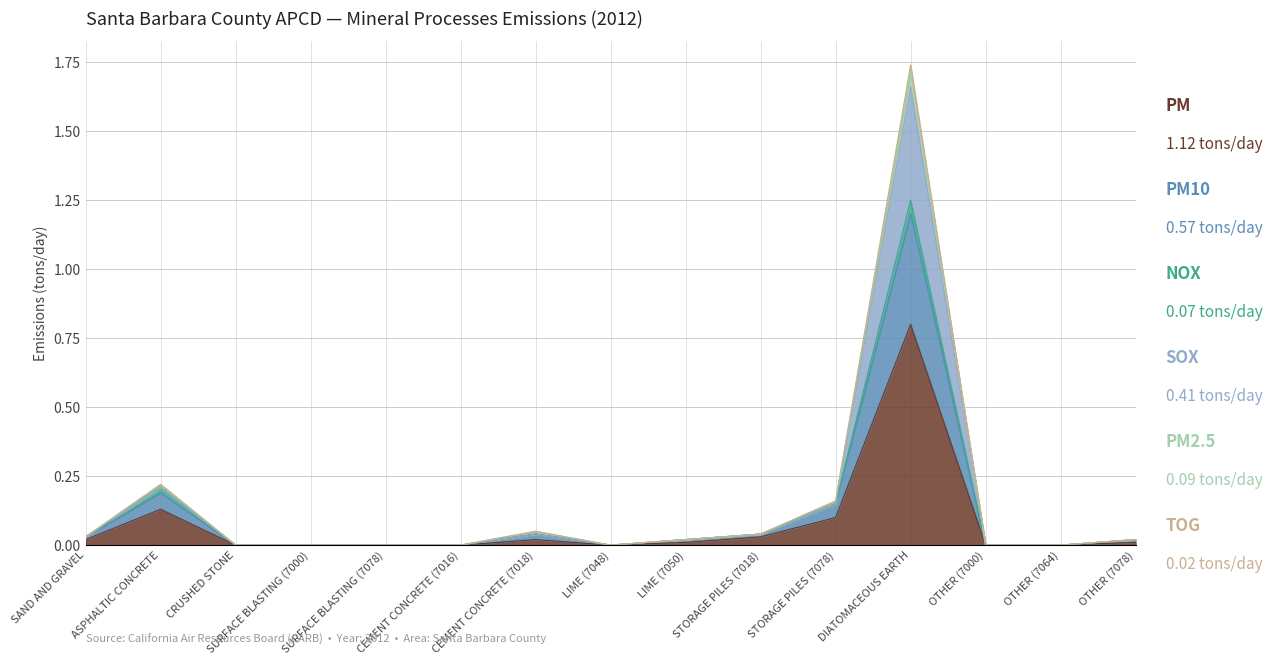

At which category is the sum across all series the highest?

DIATOMACEOUS EARTH